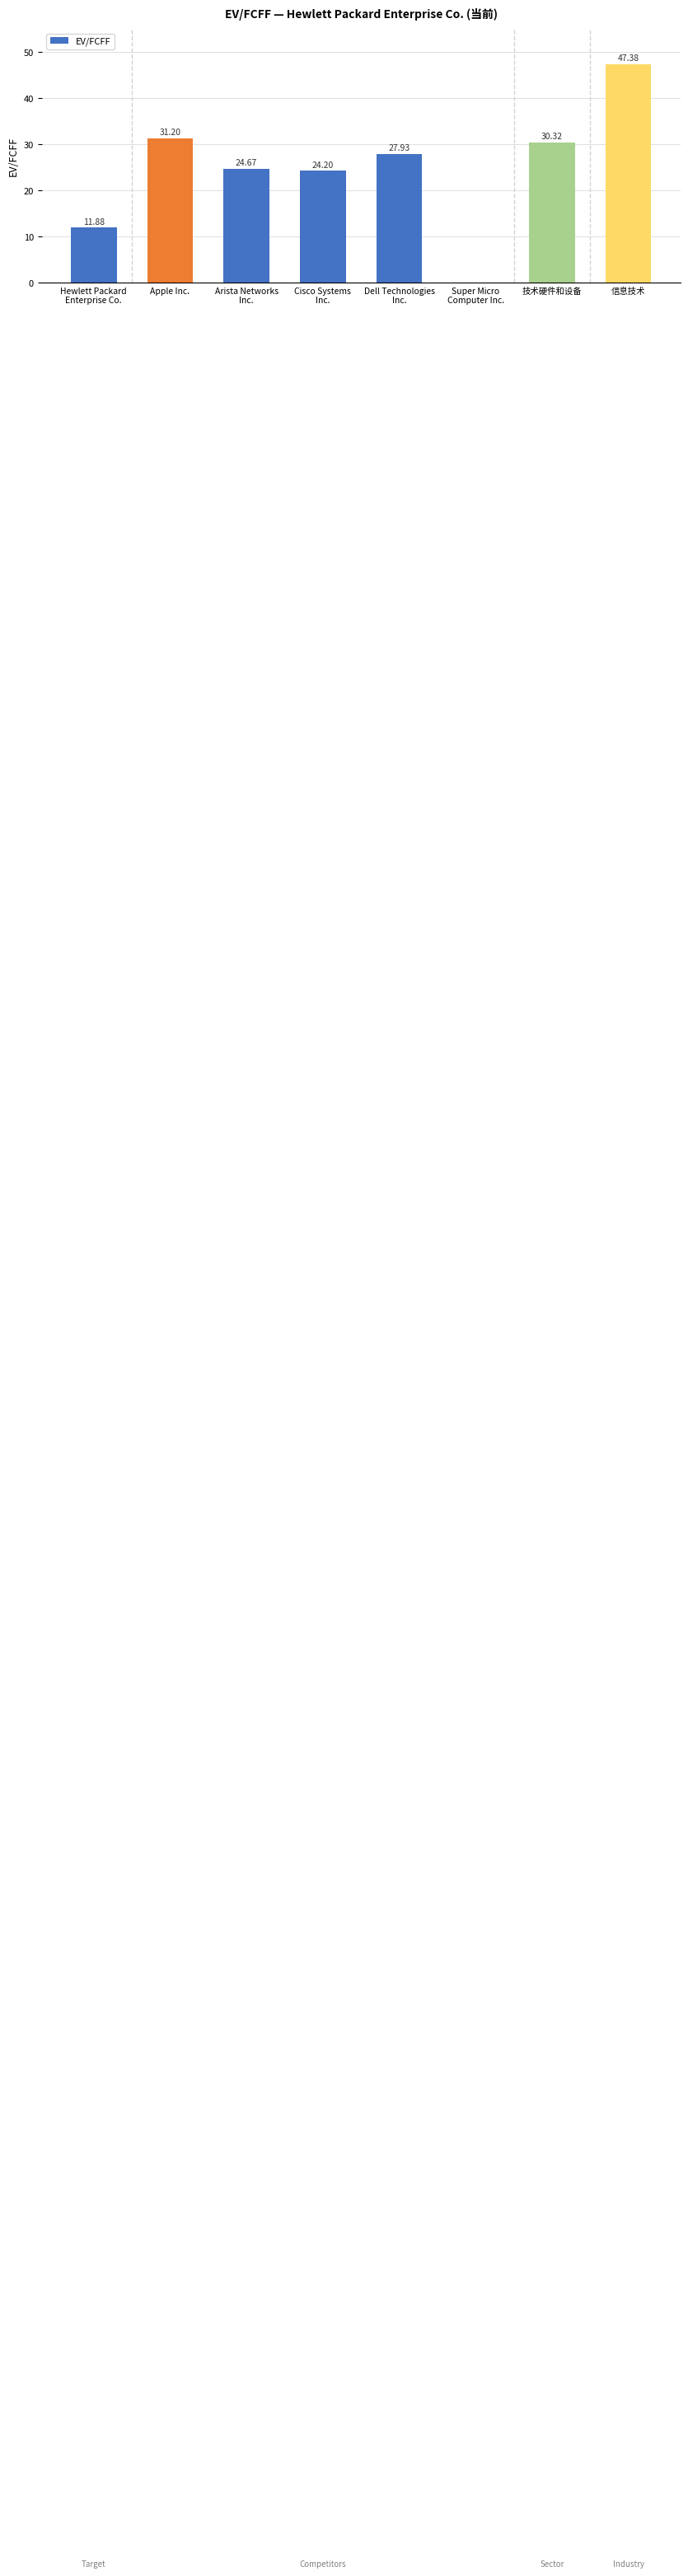

What is the sum of all values?

197.6